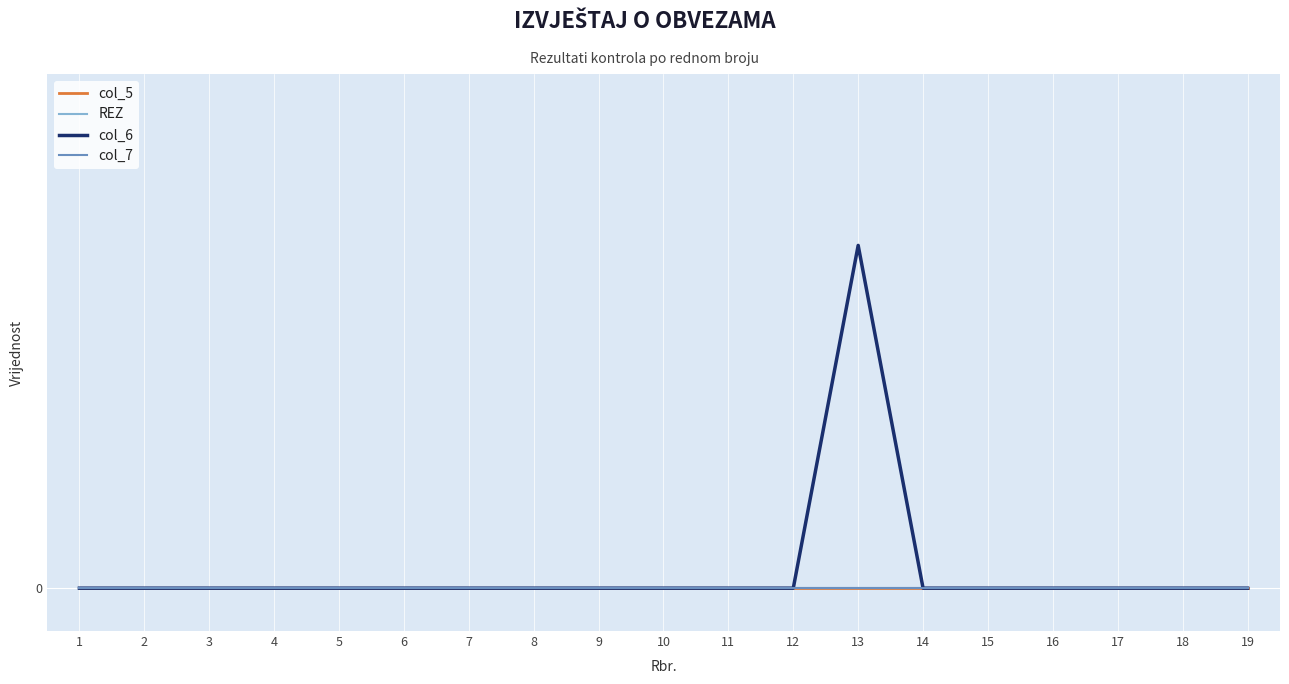

Rank the series at 12 from highest to lowest value.

col_5, REZ, col_6, col_7